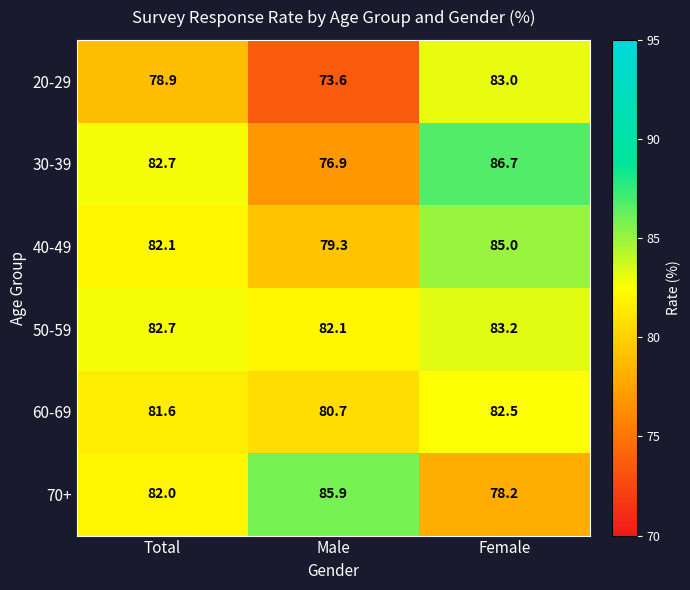

Where does the 20-29 series first go above 78?

Total